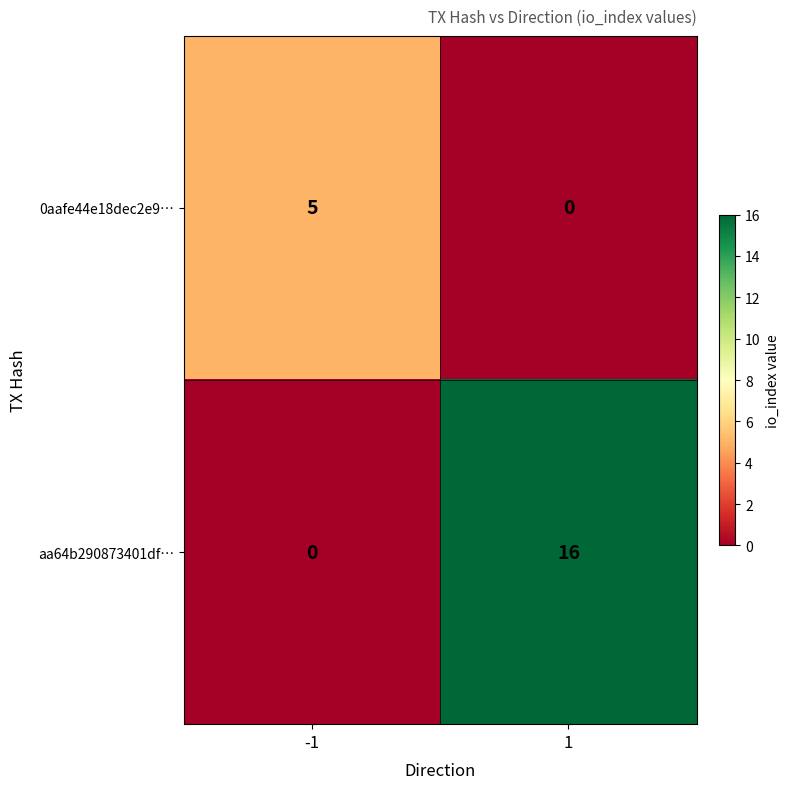

The 0aafe44e18dec2e9… series shows 0 at 1. True or false?

True